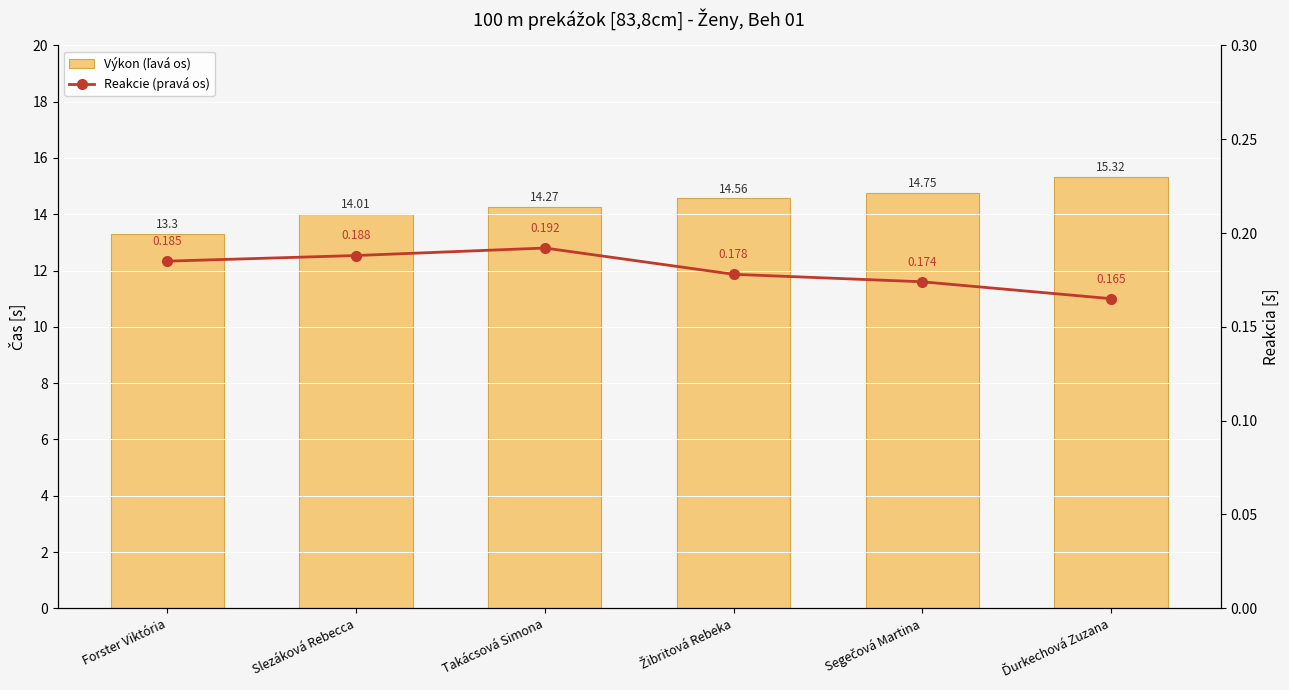

At how many categories does at least one series exceed 8?

6